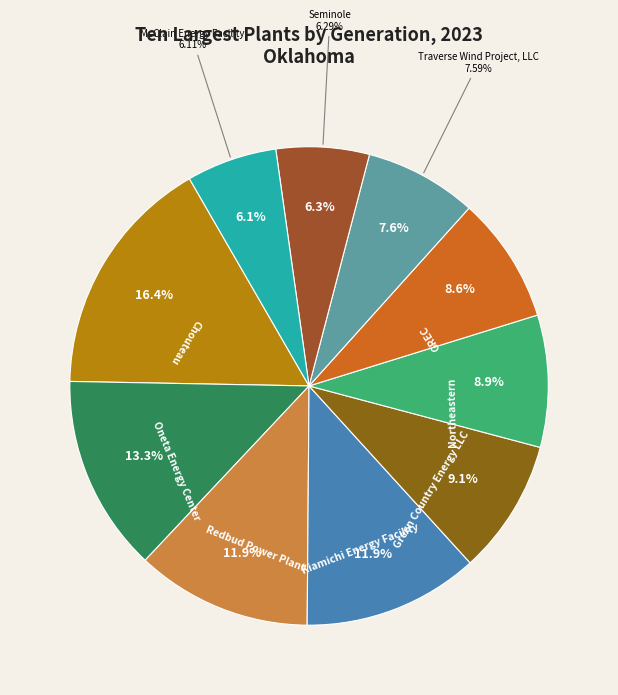

What is the smallest slice in the pie chart?

McClain Energy Facility